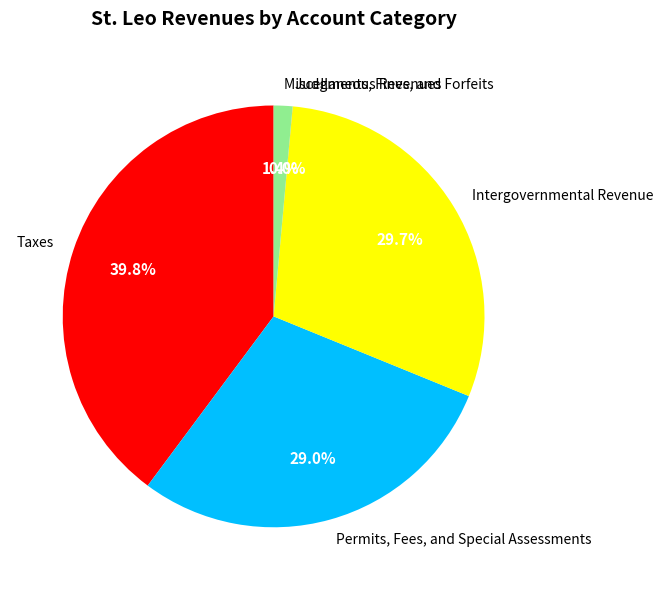

Is there a majority slice in this chart?

No